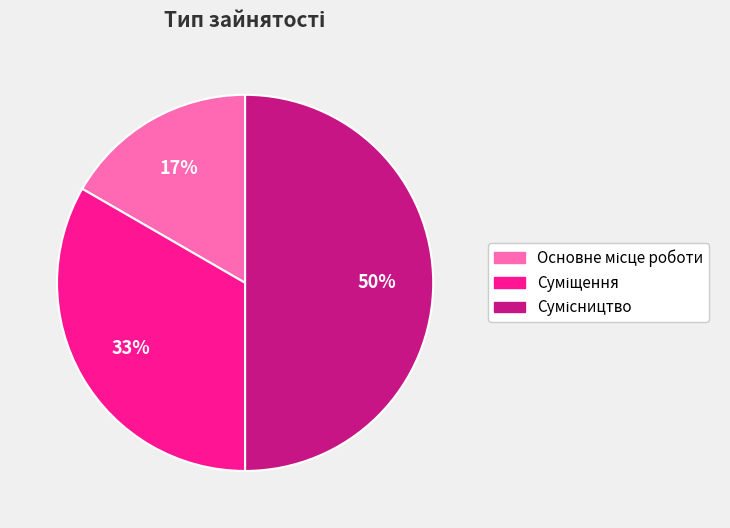

To the nearest percent, what is the average slice percentage?

33%